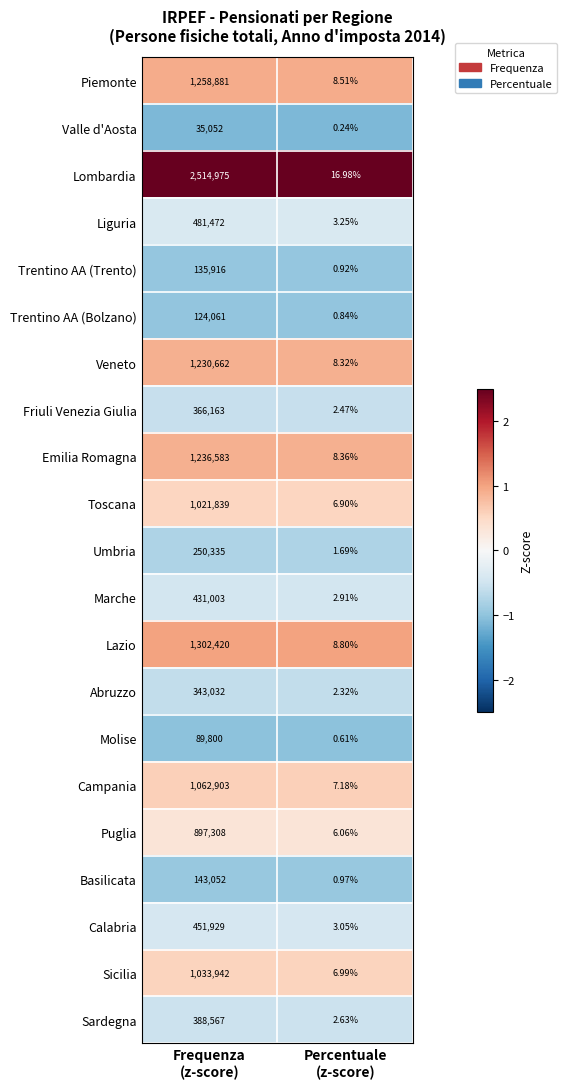

Which series has the widest spread of values?

Lombardia